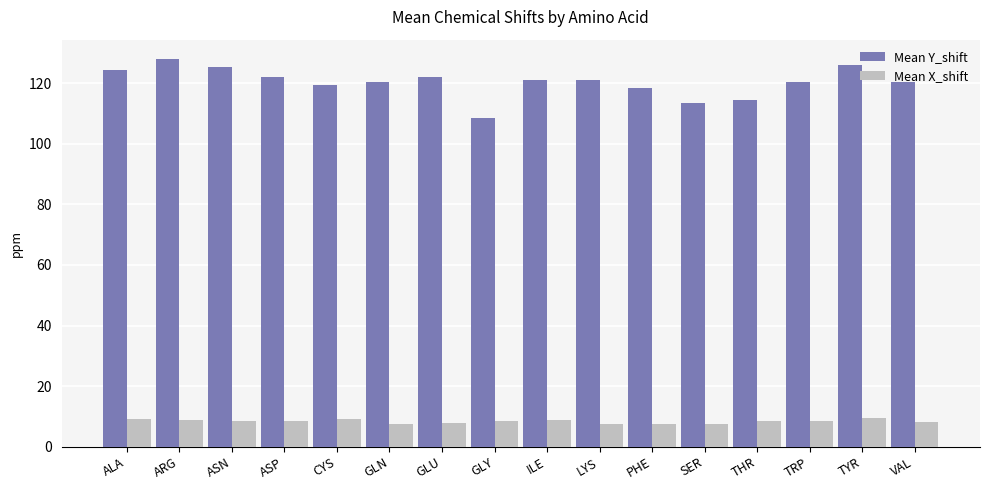

Rank the series by their maximum value, from lowest to highest.

Mean X_shift, Mean Y_shift